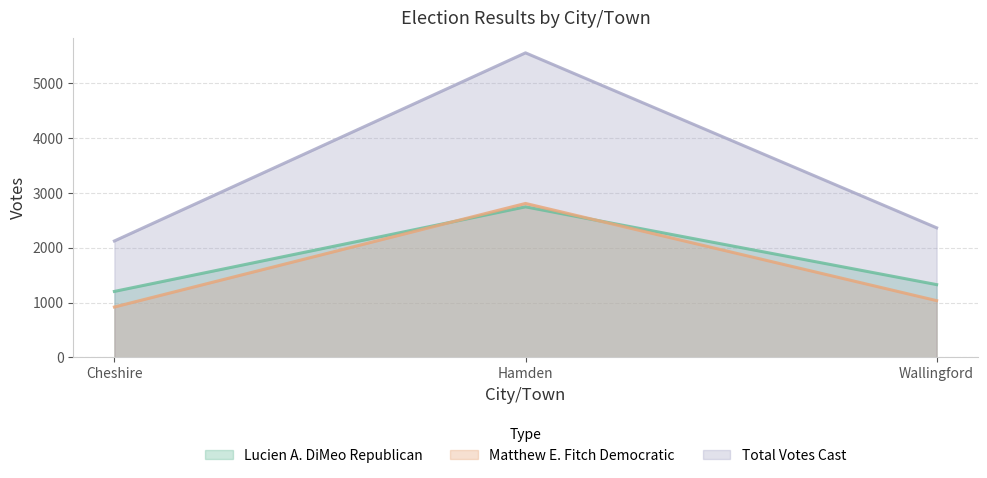

True or false: Lucien A. DiMeo Republican has a value of 2046 at Wallingford.

False